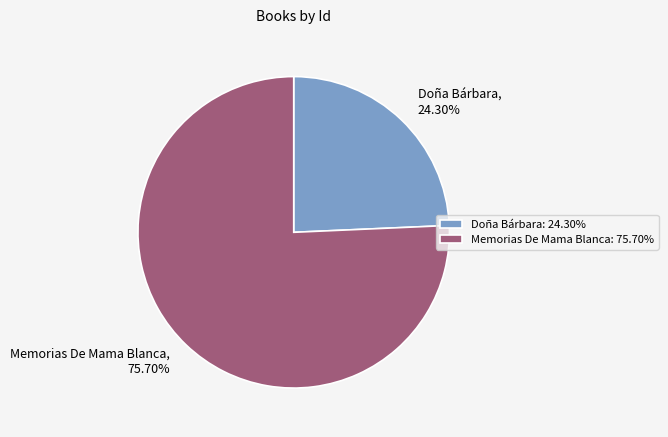

Count the number of slices in the pie.

2